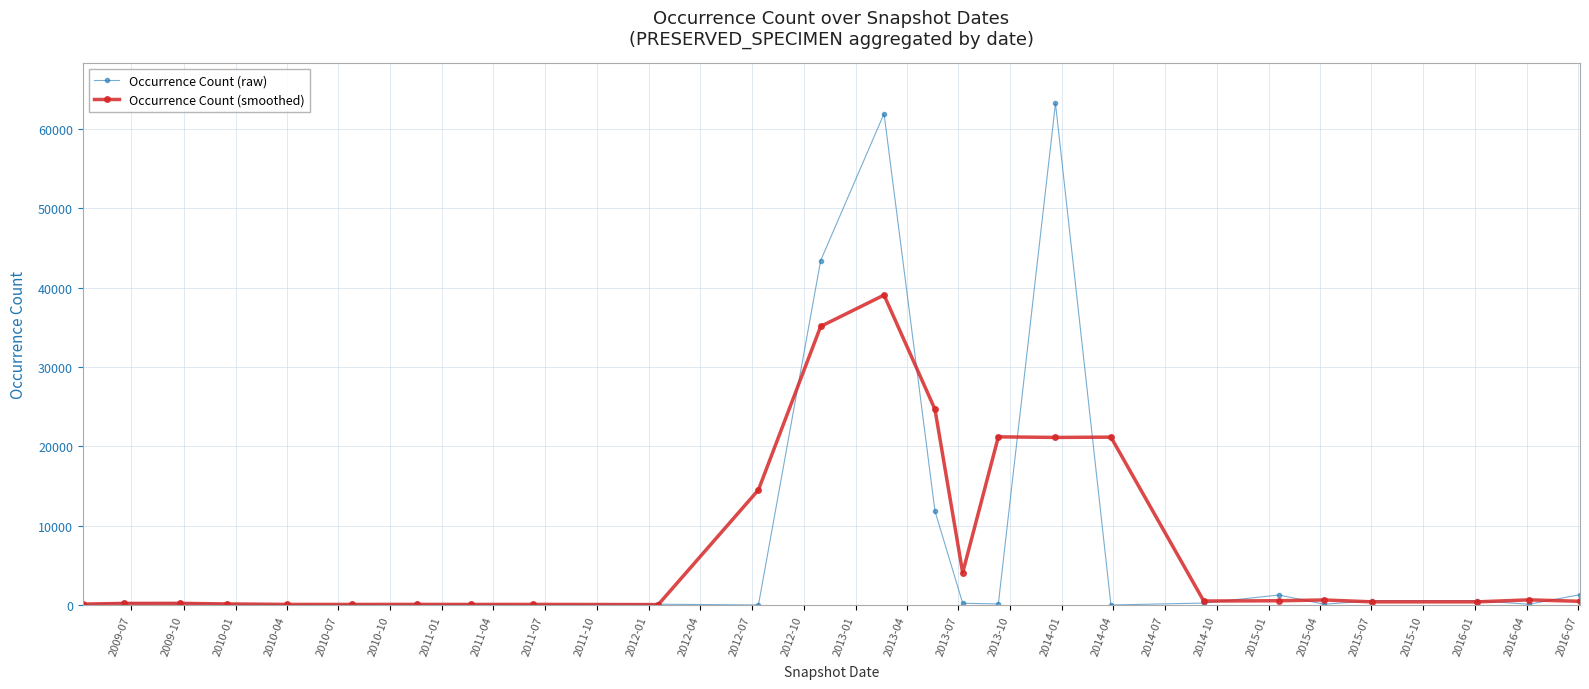

At how many categories does at least one series exceed 34392?

3